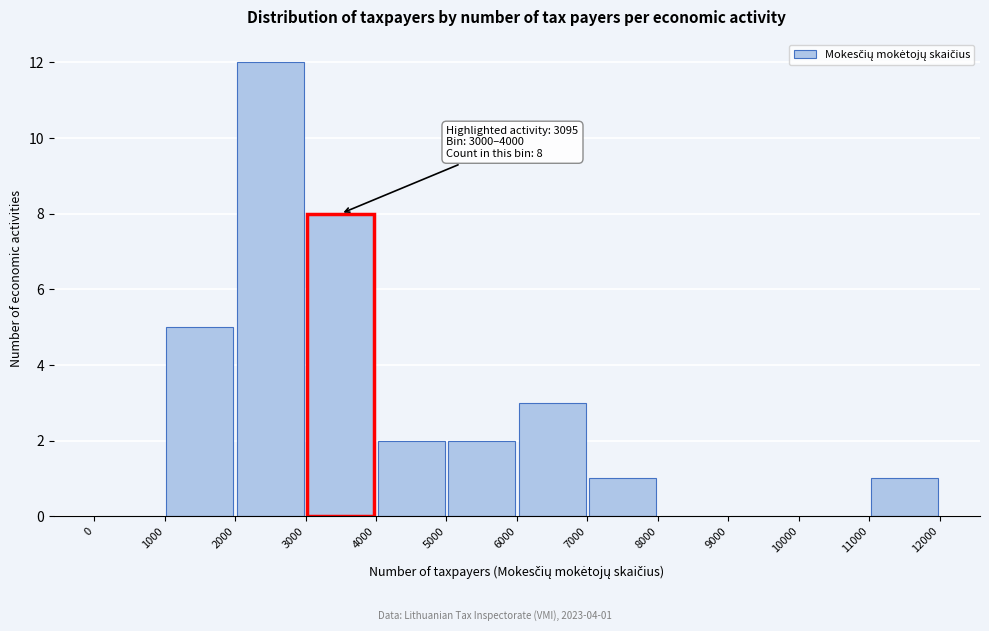

Which range on the x-axis has the tallest bar?

2000 to 3000